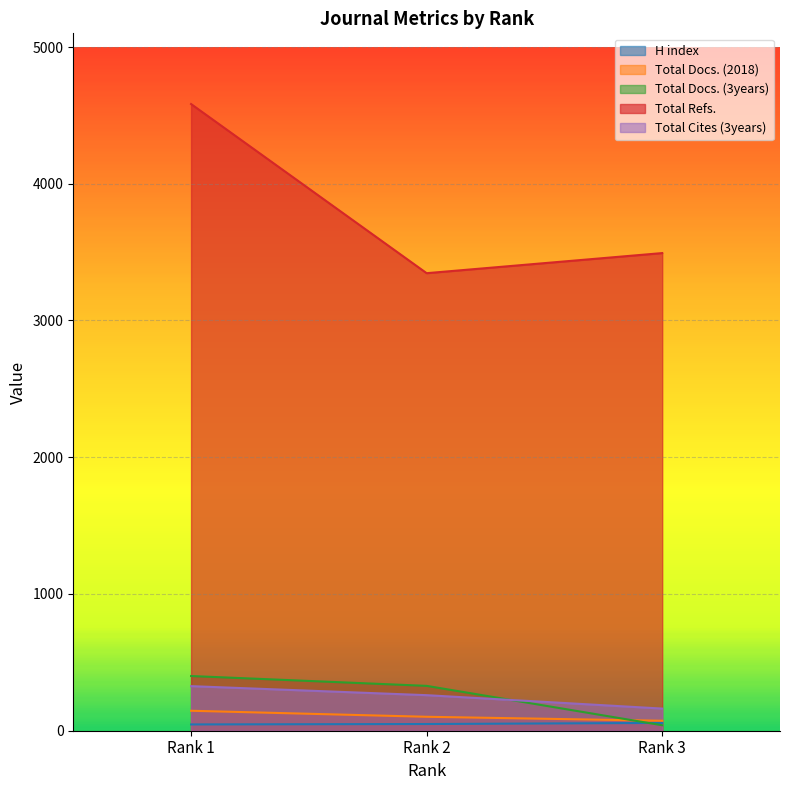

The Total Refs. series shows 1920 at Rank 3. True or false?

False